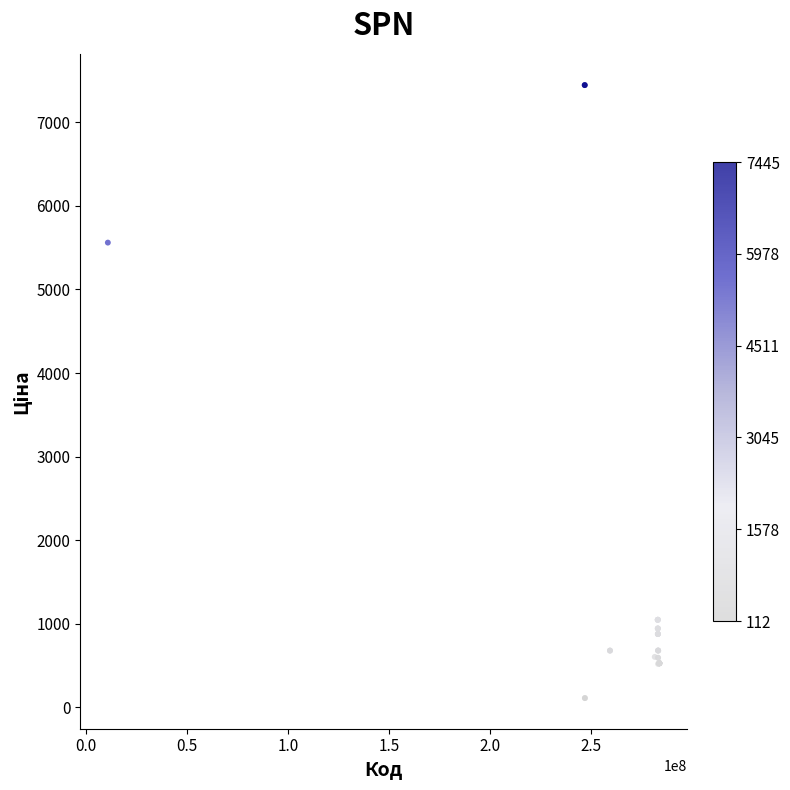

What Y value in the scatter plot is closest to 3778?

5560.3